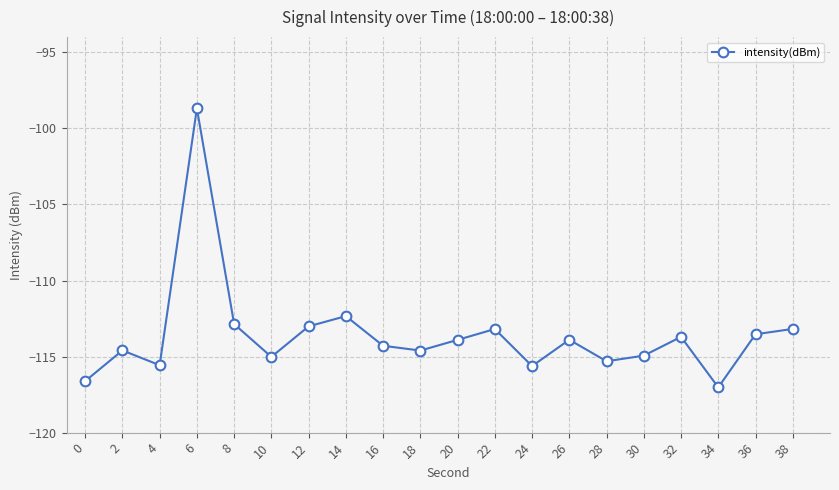

True or false: the data shows -113.2 at 38.

True